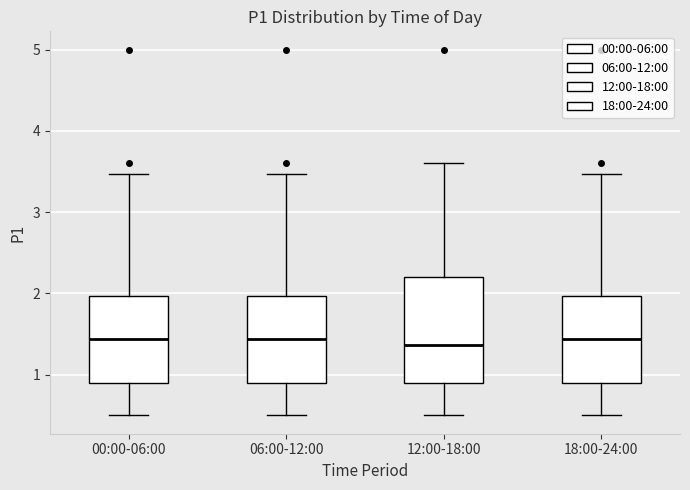

Which box is the tallest, from its lower edge to its upper edge?

12:00-18:00